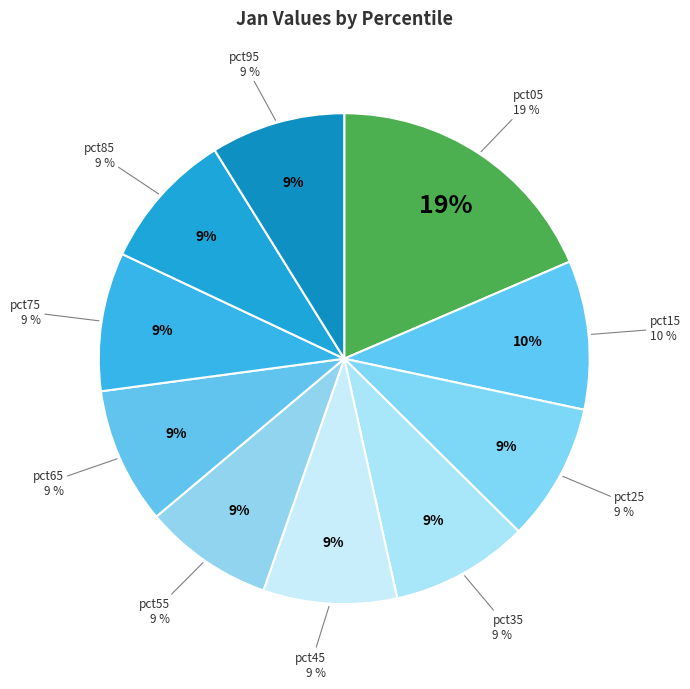

Do pct25 and pct75 together represent more than half of the pie?

No